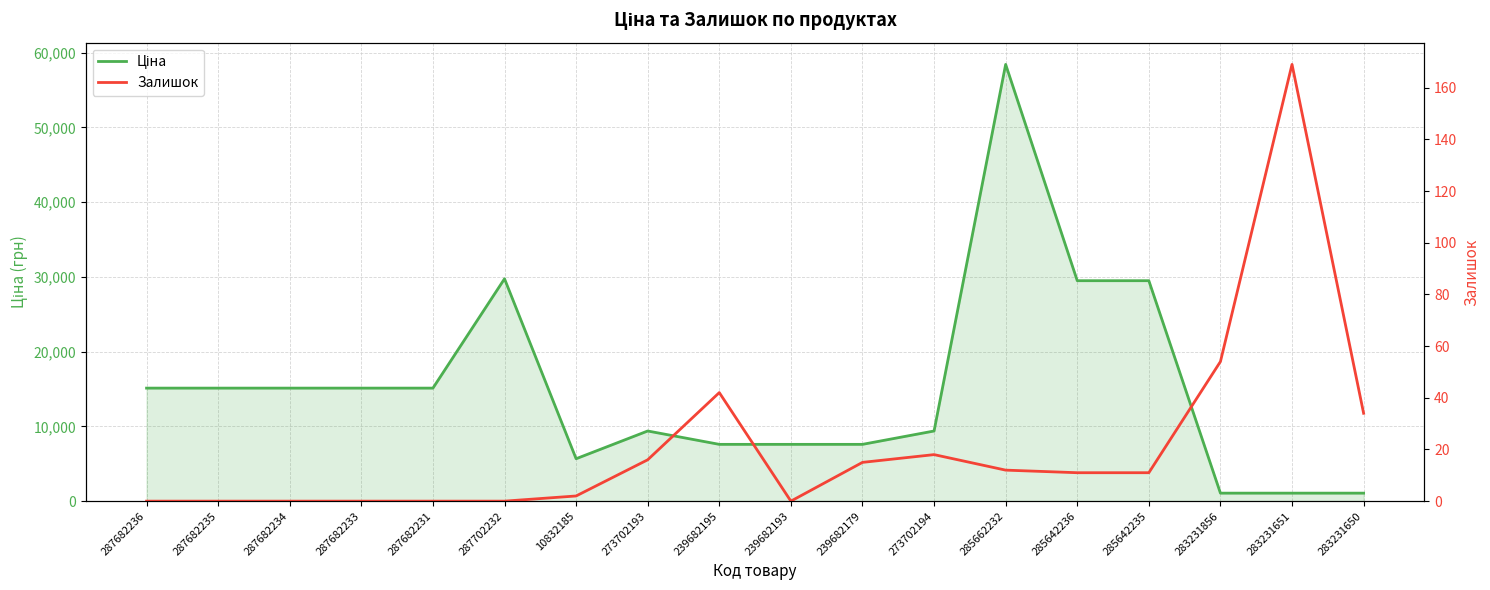

What is the greatest value displayed?

58426.5